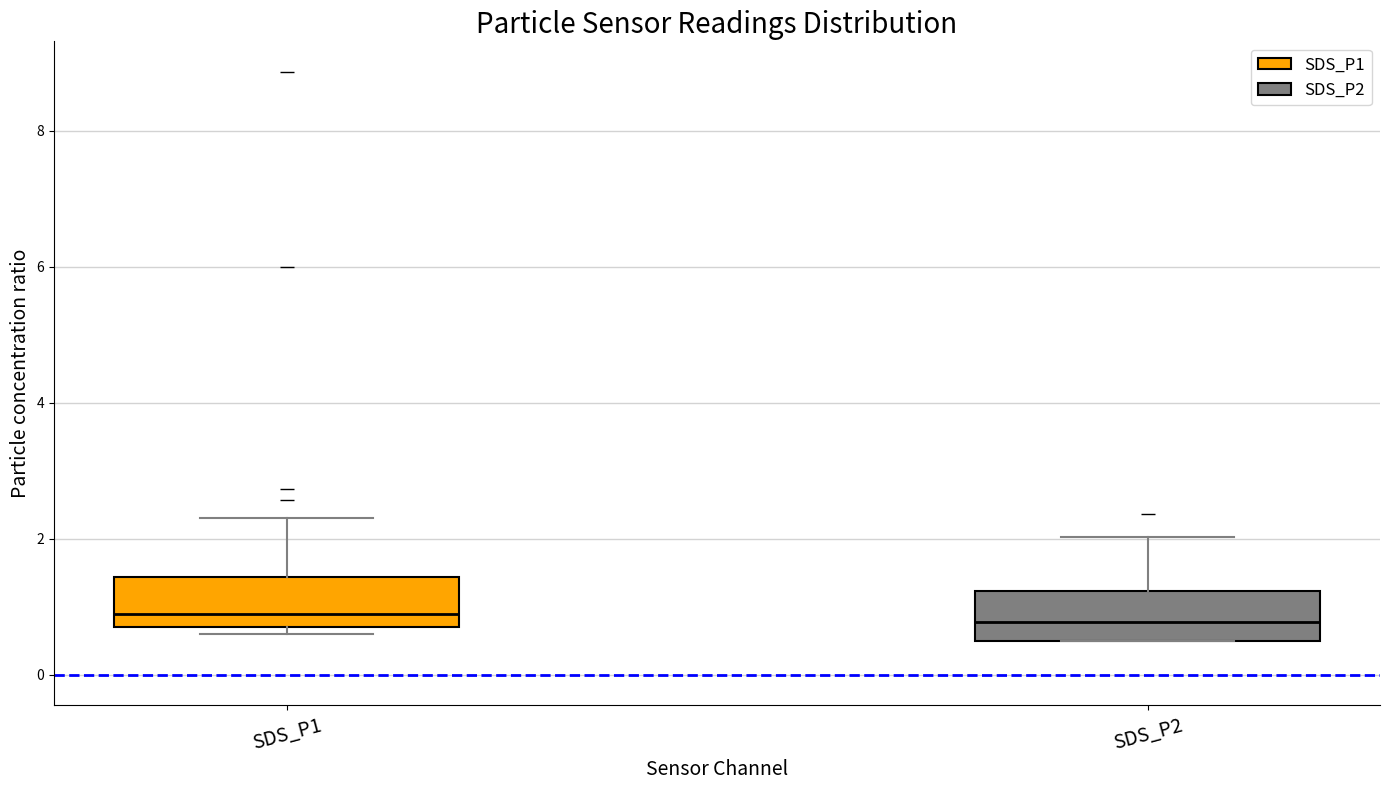

Reading left to right, transcribe this box plot: for each box, give where its median line is, the range the box spans, and where its two whiskers end, as read against the y-axis. The values are not printed on the chart, so give them approximately, as read against the axis.

SDS_P1: median 1.0, box 0.8 to 1.4, whiskers 0.6 to 2.4
SDS_P2: median 0.8, box 0.6 to 1.2, whiskers 0.6 to 2.0